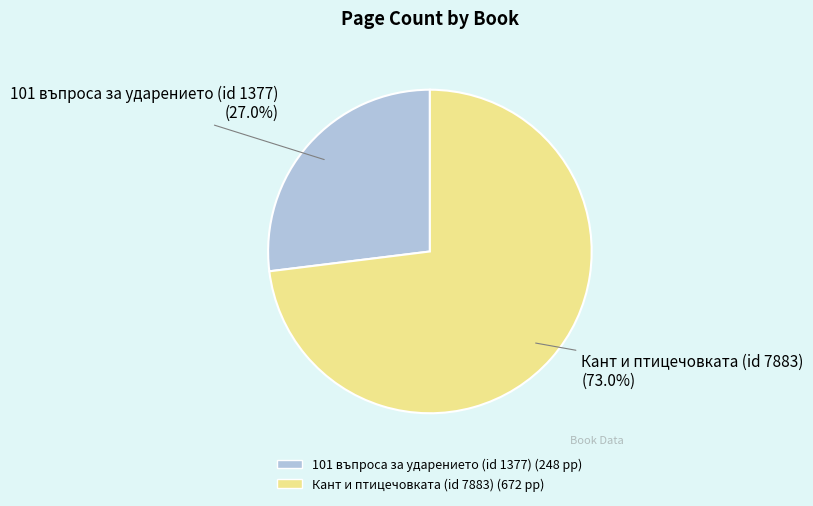

Which slice represents more than half of the pie?

Кант и птицечовката (id 7883)